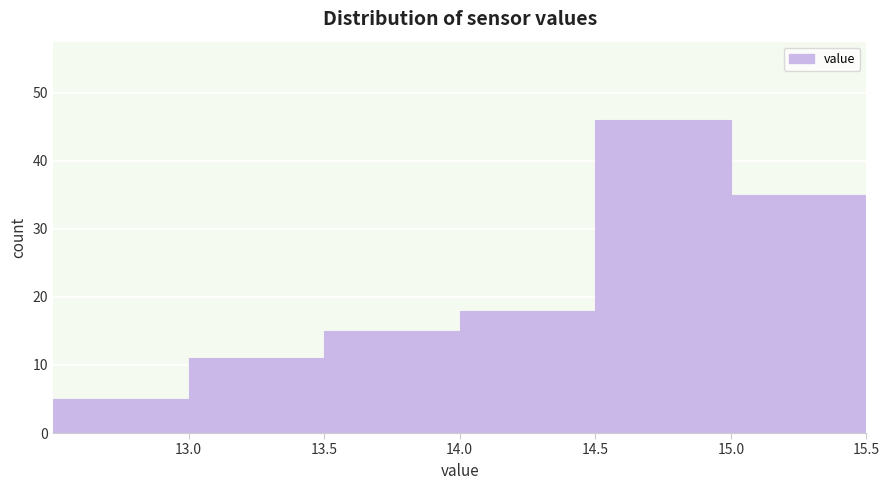

Reading left to right, list every bar in this chart as the range it spans on the x-axis followed by its height. The values are not printed on the chart, so give them approximately, as read against the axis.

12.5 to 13.0: 5
13.0 to 13.5: 11
13.5 to 14.0: 15
14.0 to 14.5: 18
14.5 to 15.0: 46
15.0 to 15.5: 35